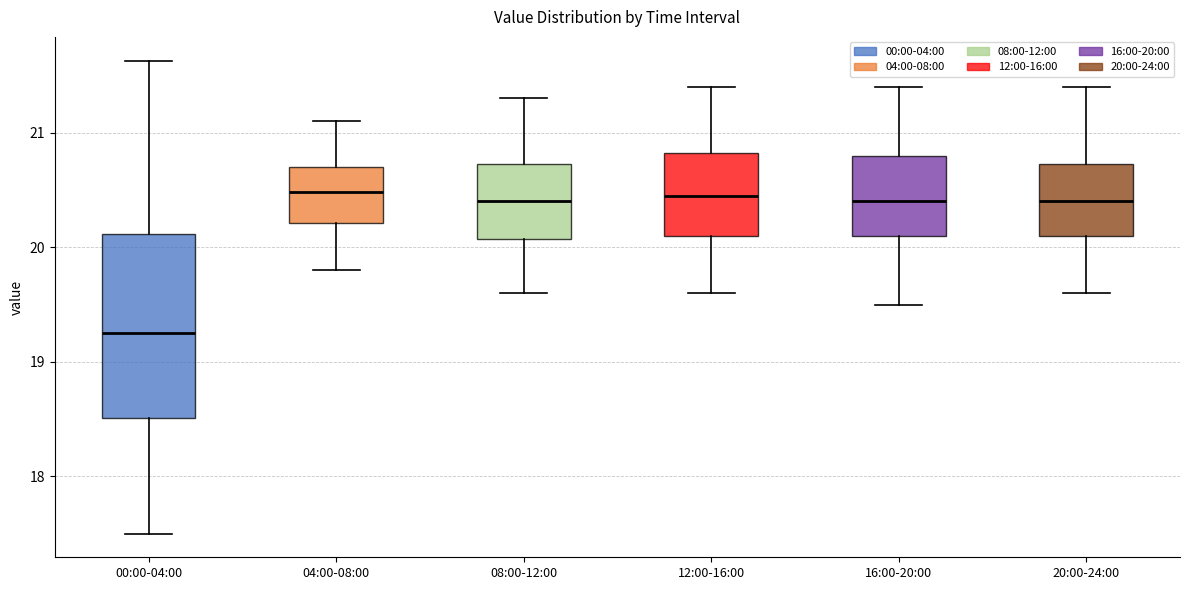

Comparing the boxes themselves (not the whiskers), which one is the tallest?

00:00-04:00